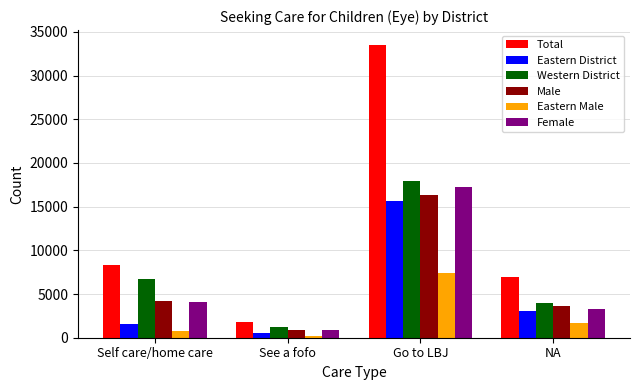

At which category is the sum across all series the highest?

Go to LBJ